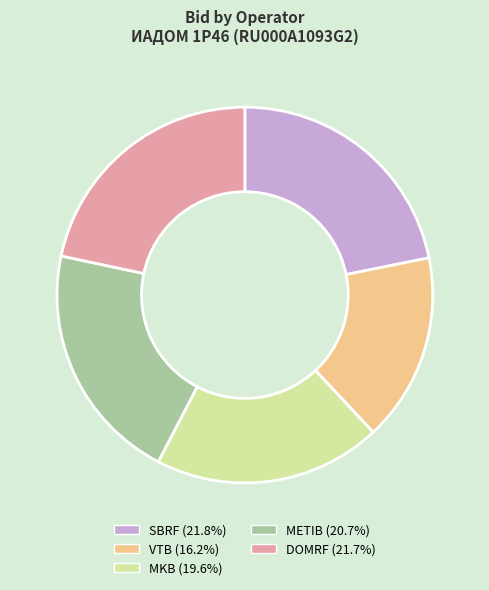

Between METIB and DOMRF, which is larger?

DOMRF